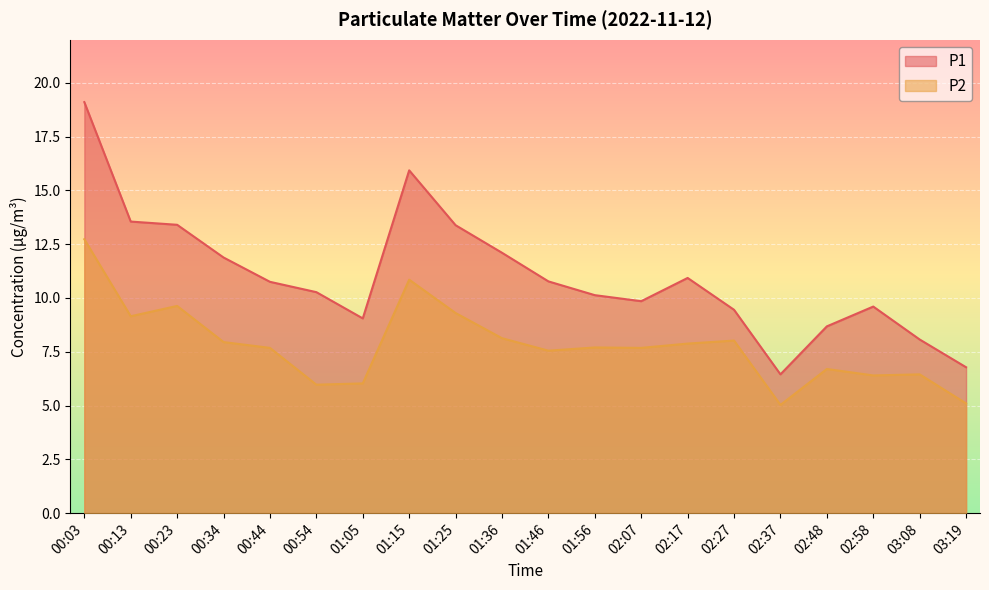

How many data points in P1 are above 10?

12